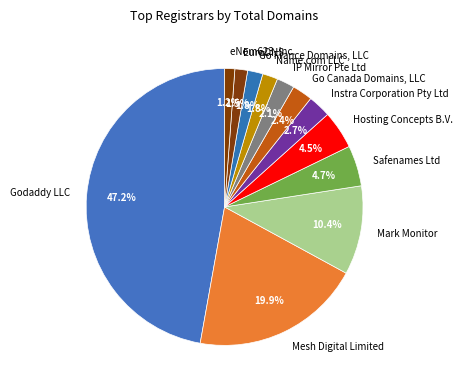

Does any single category account for the majority?

No